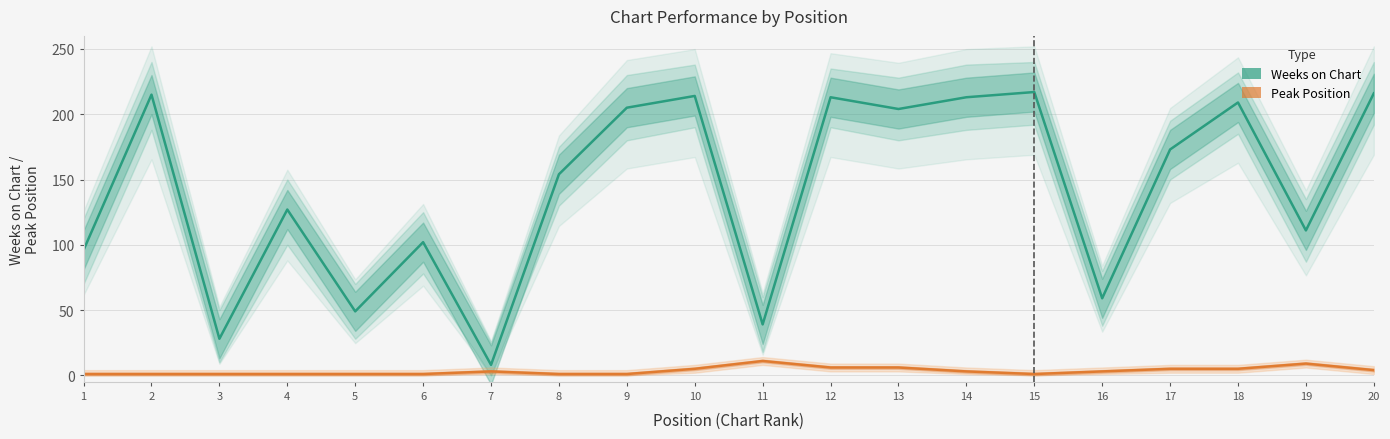

Does the chart have visible grid lines?

Yes